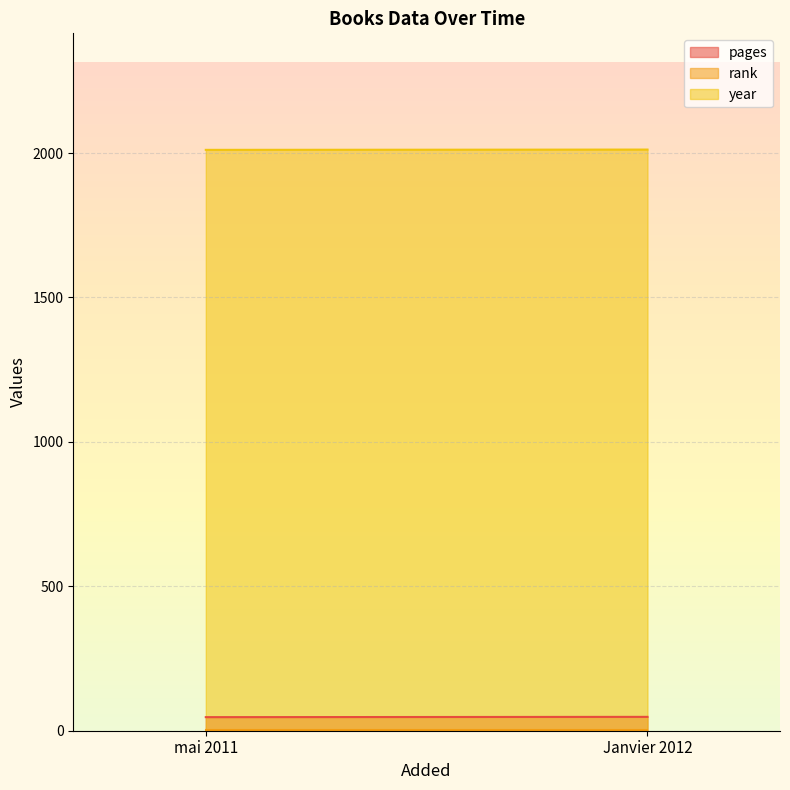

At which category is the sum across all series the highest?

Janvier 2012